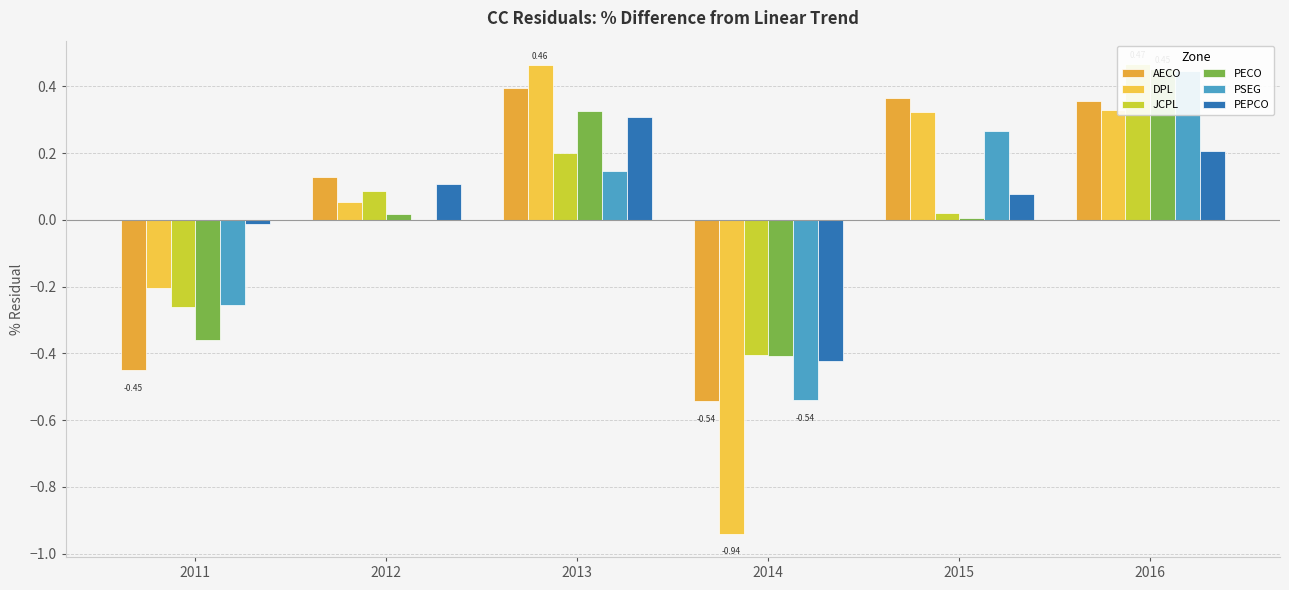

How many positive values does the DPL series have?

4